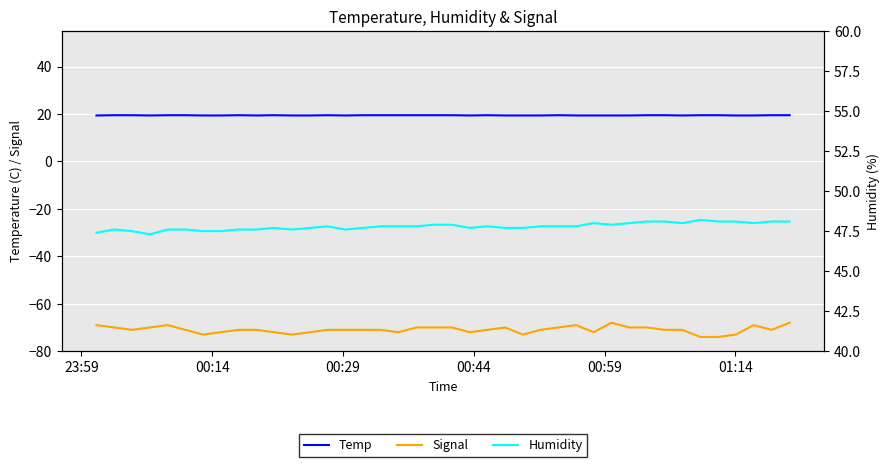

True or false: Signal and Temp intersect in this chart.

False